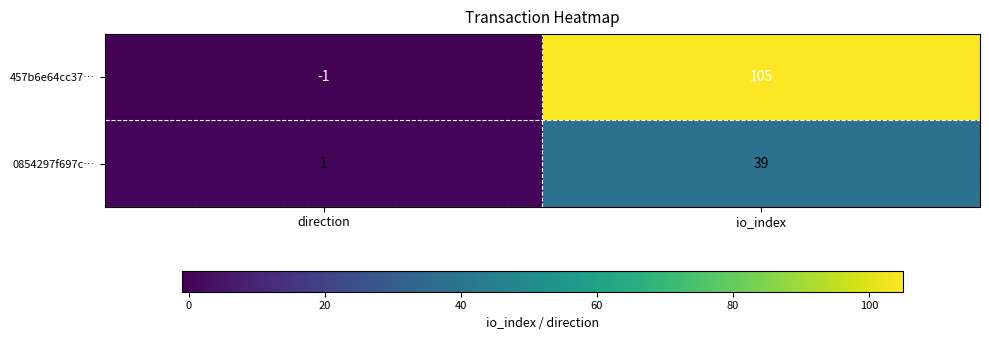

What is the average value of the 0854297f697c… series?

20